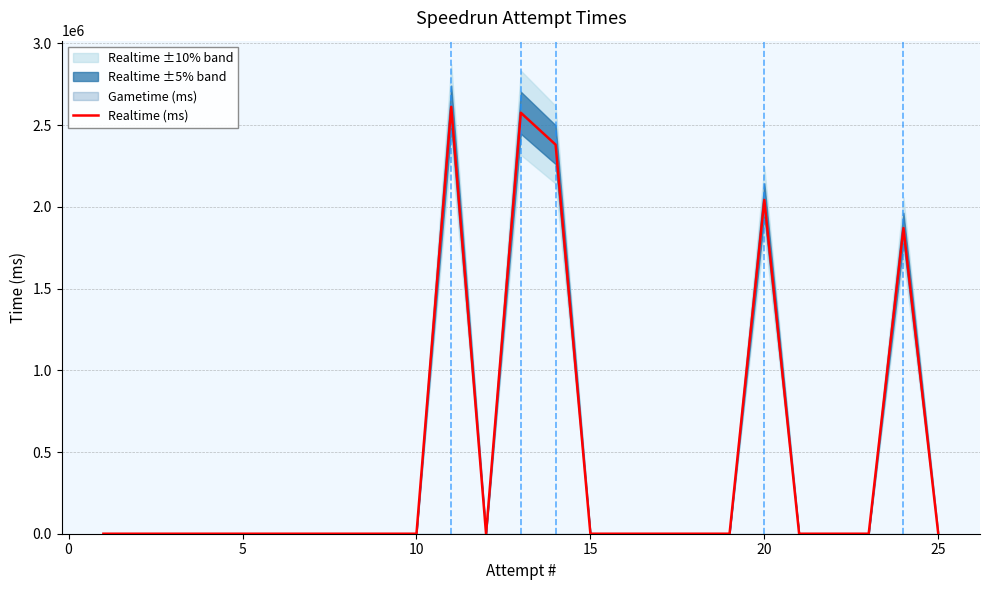

What is the maximum value for Realtime (ms)?

2612370